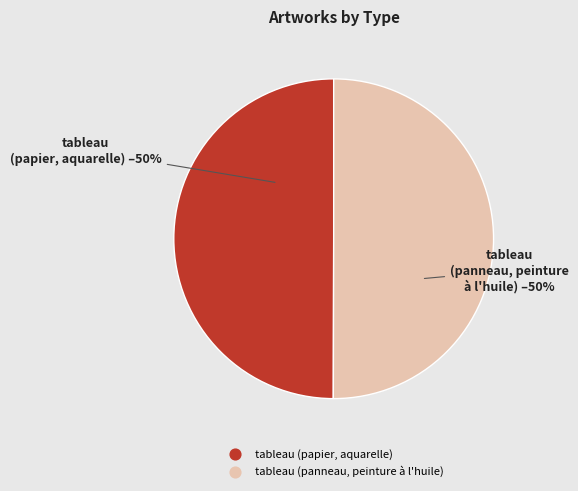

To the nearest percent, what is the combined percentage of tableau (papier, aquarelle) and tableau (panneau, peinture à l'huile)?

100%